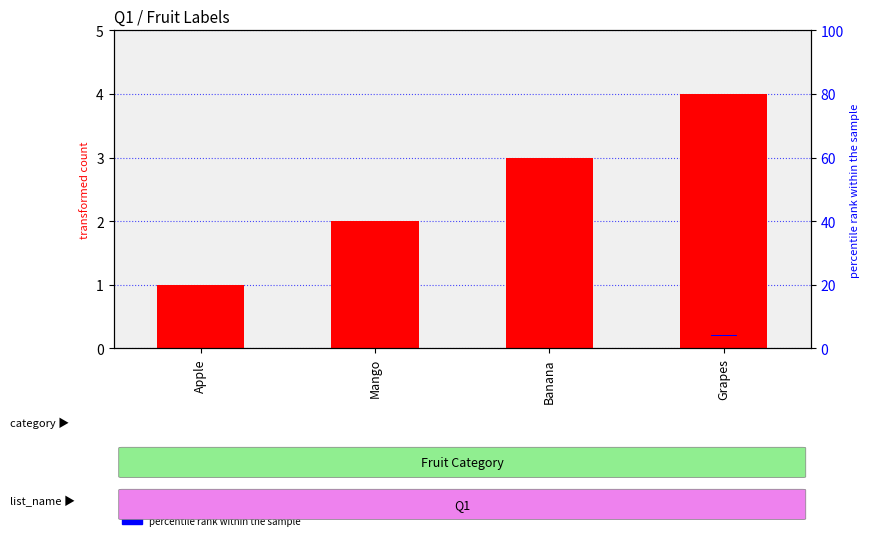

What is the label of the 4th bar from the left?

Grapes